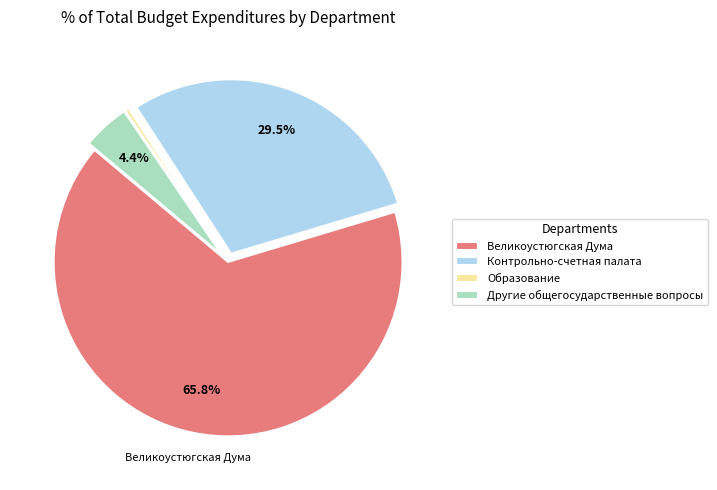

Which category has the biggest portion of the pie?

Великоустюгская Дума